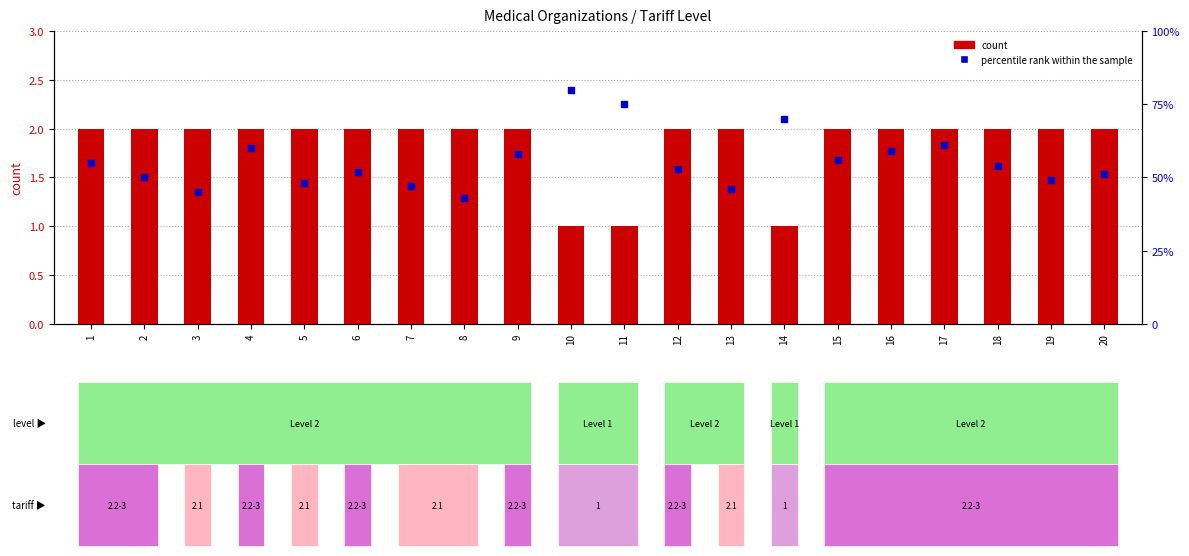

At how many categories does at least one series exceed 12?

20